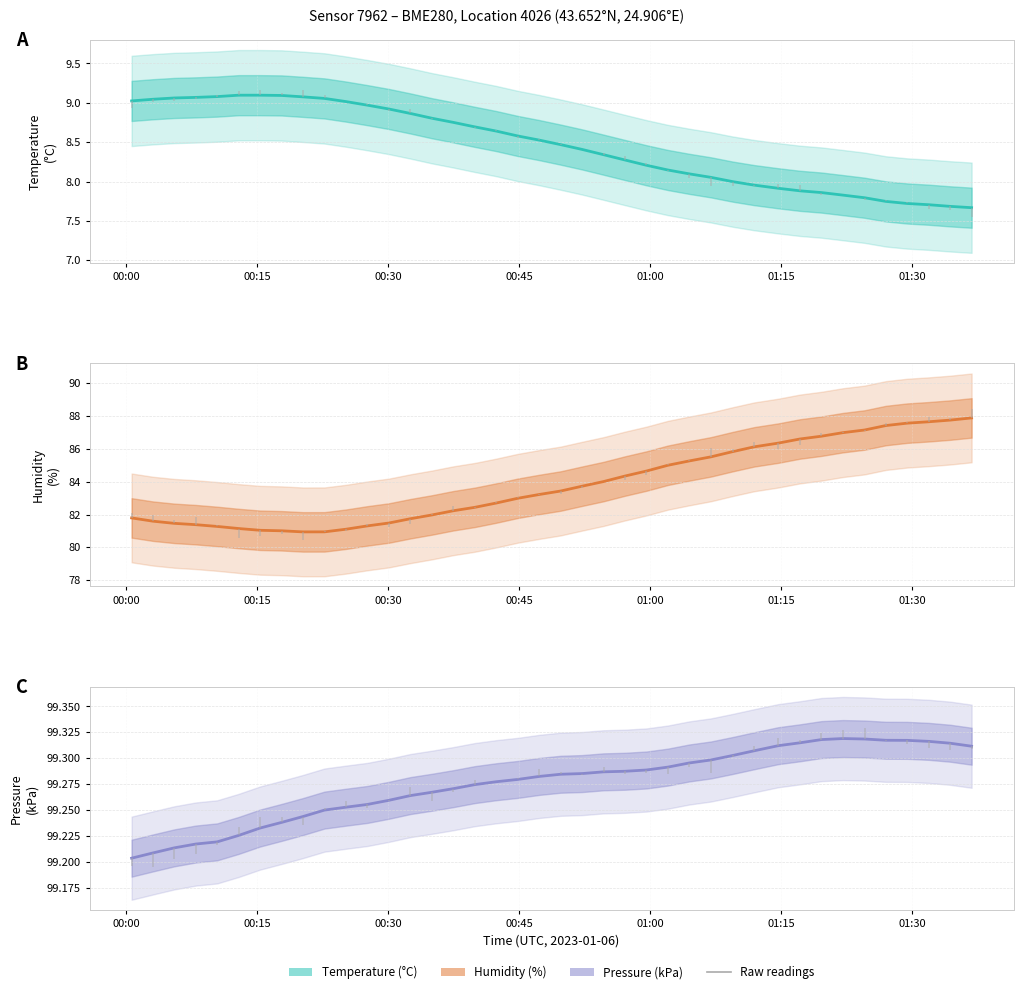

Does the chart have visible grid lines?

Yes